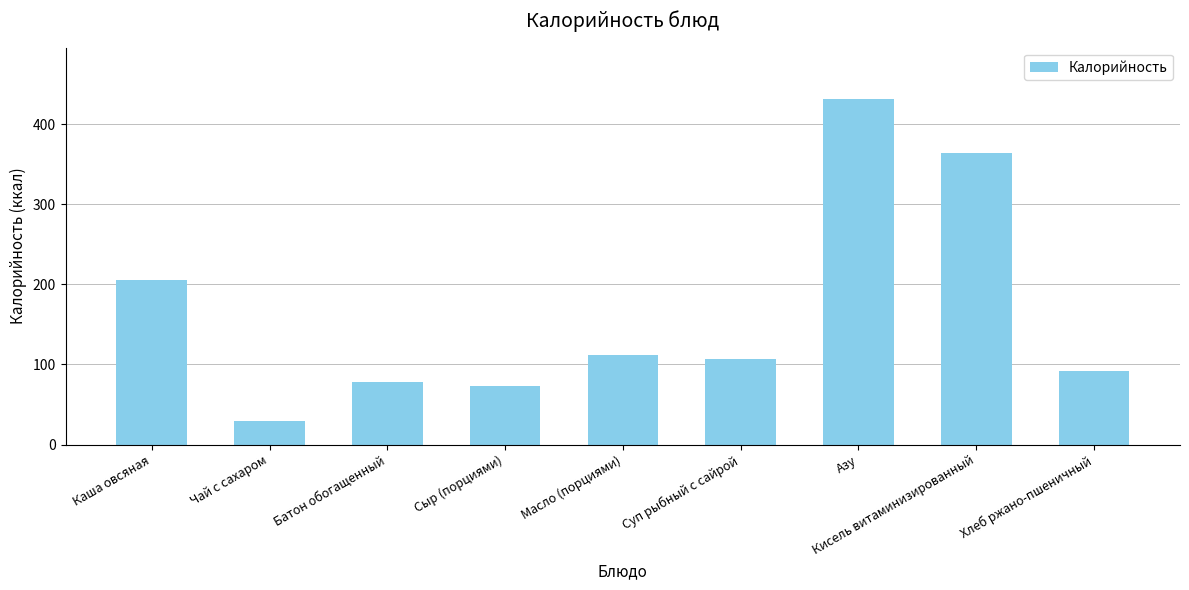

Does the chart contain stacked bars?

No